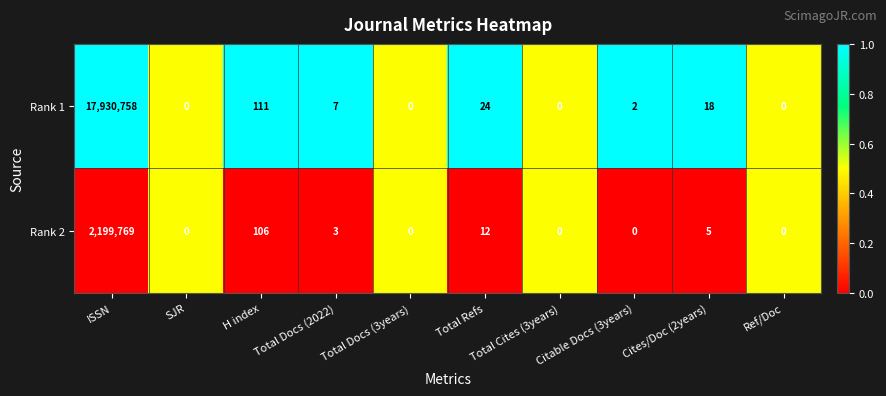

How many distinct data groups are displayed?

2